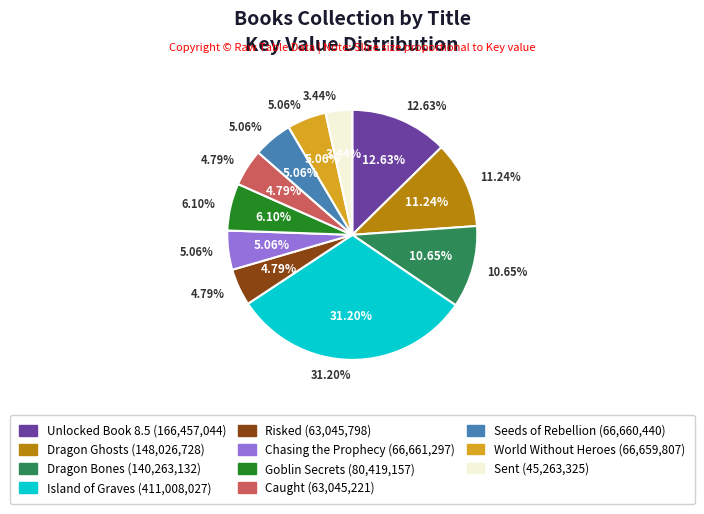

The Chasing the Prophecy slice represents 1% of the pie. True or false?

False